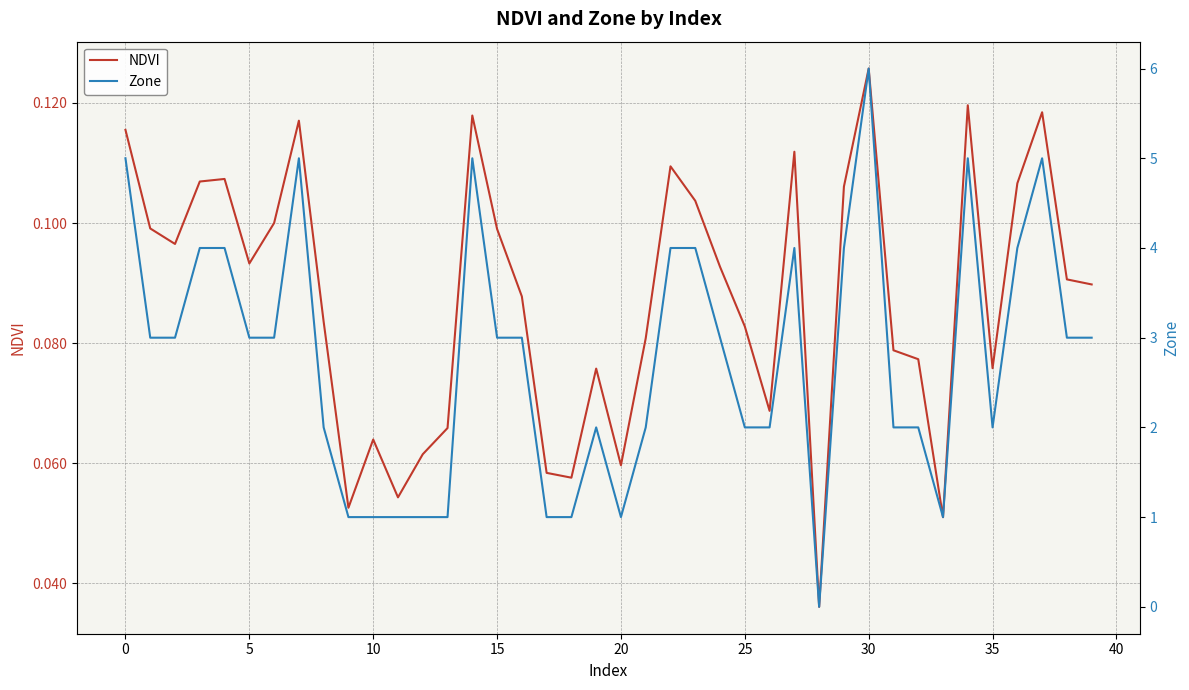

What is the average value of the NDVI series?

0.1